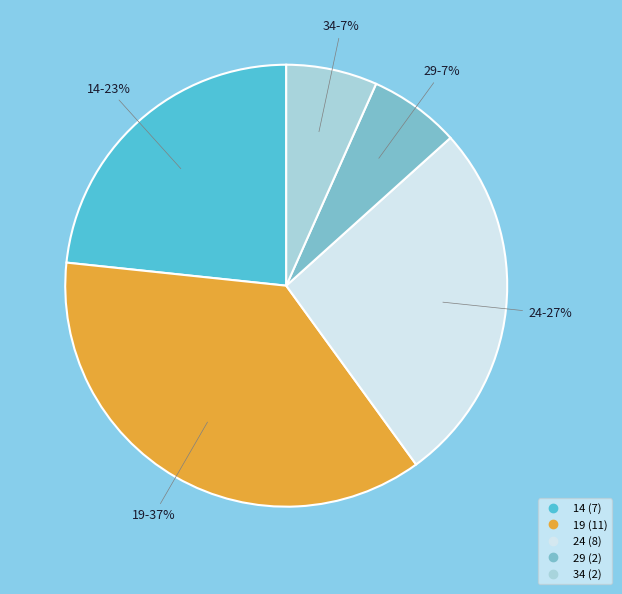

The 14 slice represents 15% of the pie. True or false?

False